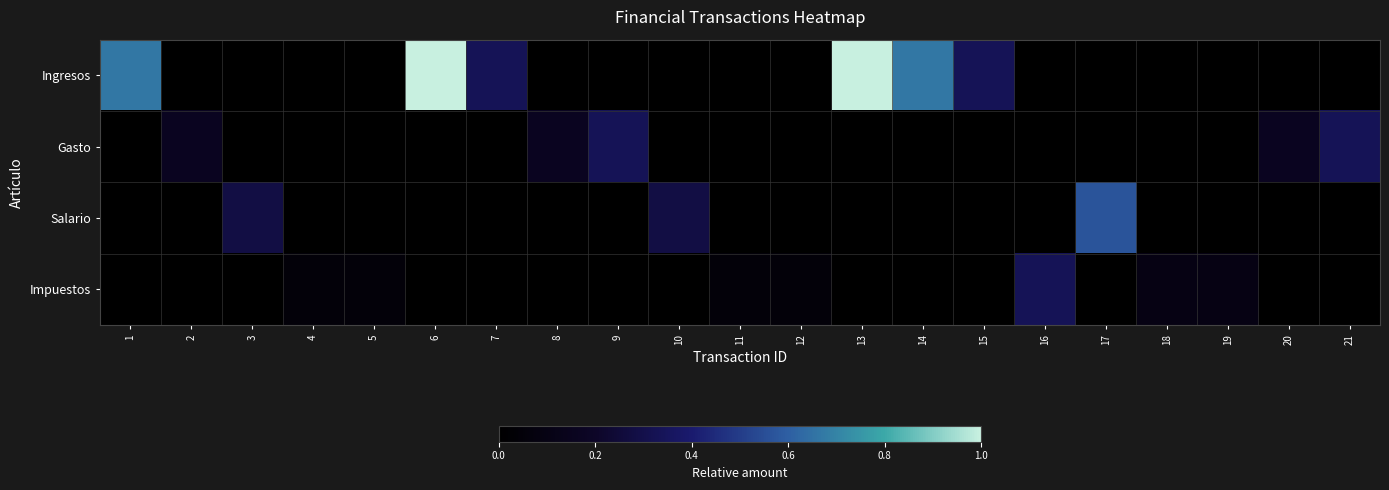

Which series has the largest range (max minus min)?

Ingresos